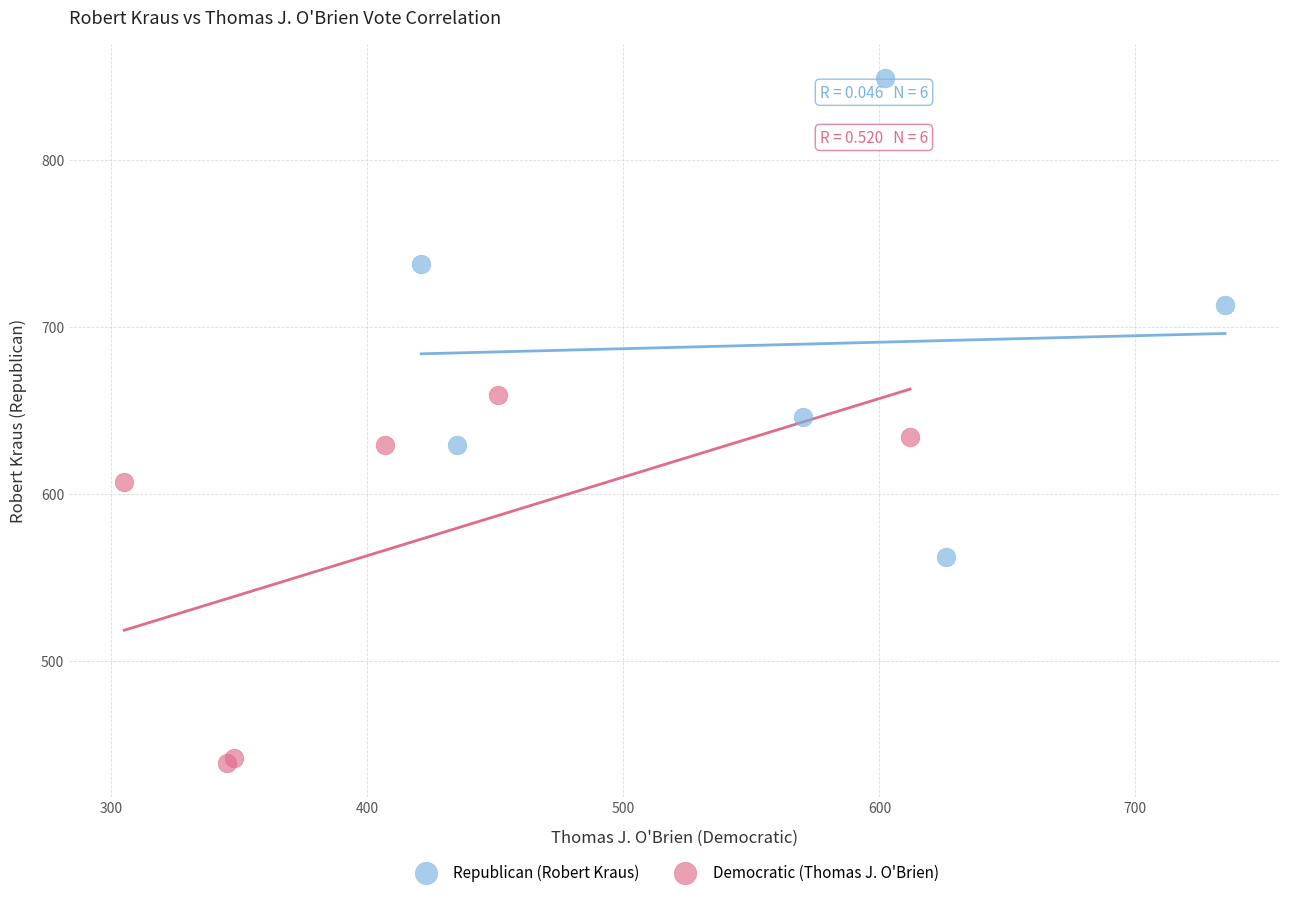

Which series has the widest spread of Y values?

Republican (Robert Kraus)